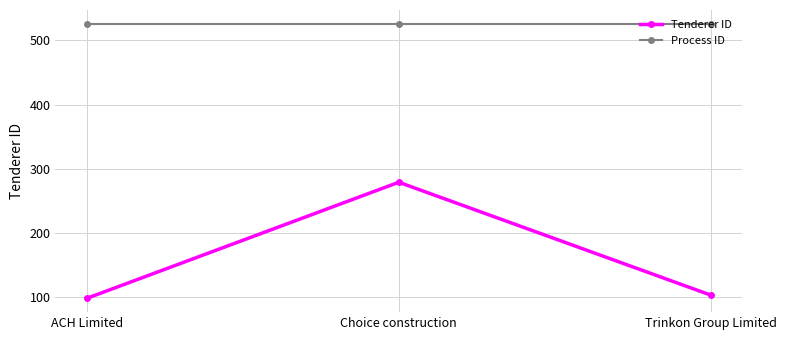

What is the label of the 1st point from the left?

ACH Limited